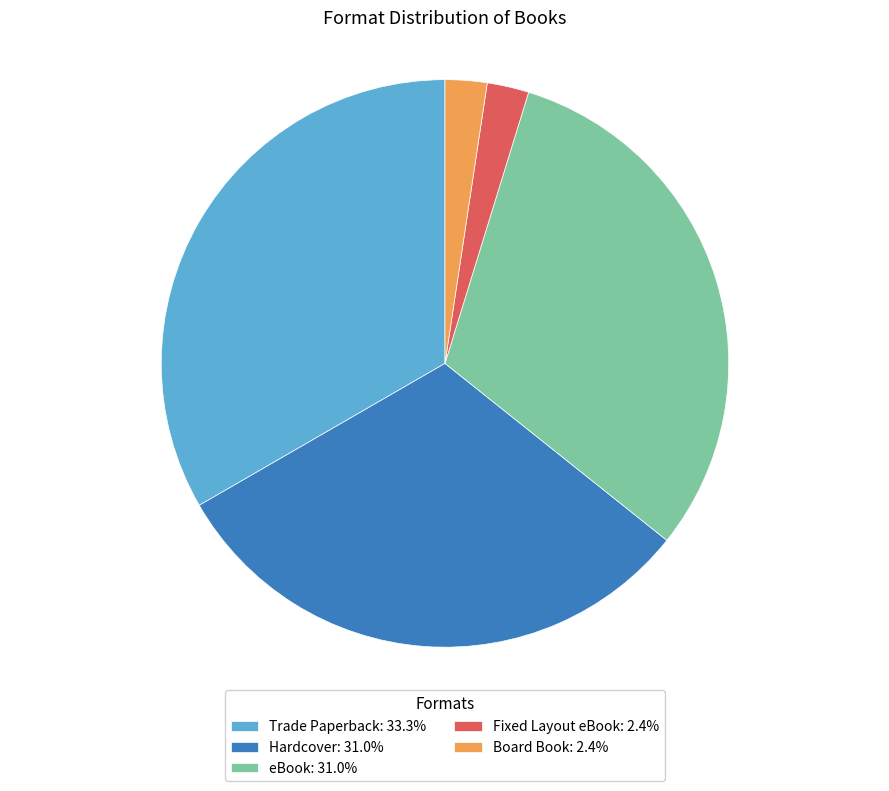

Is the sum of Fixed Layout eBook: 2.4% and Board Book: 2.4% greater than half?

No